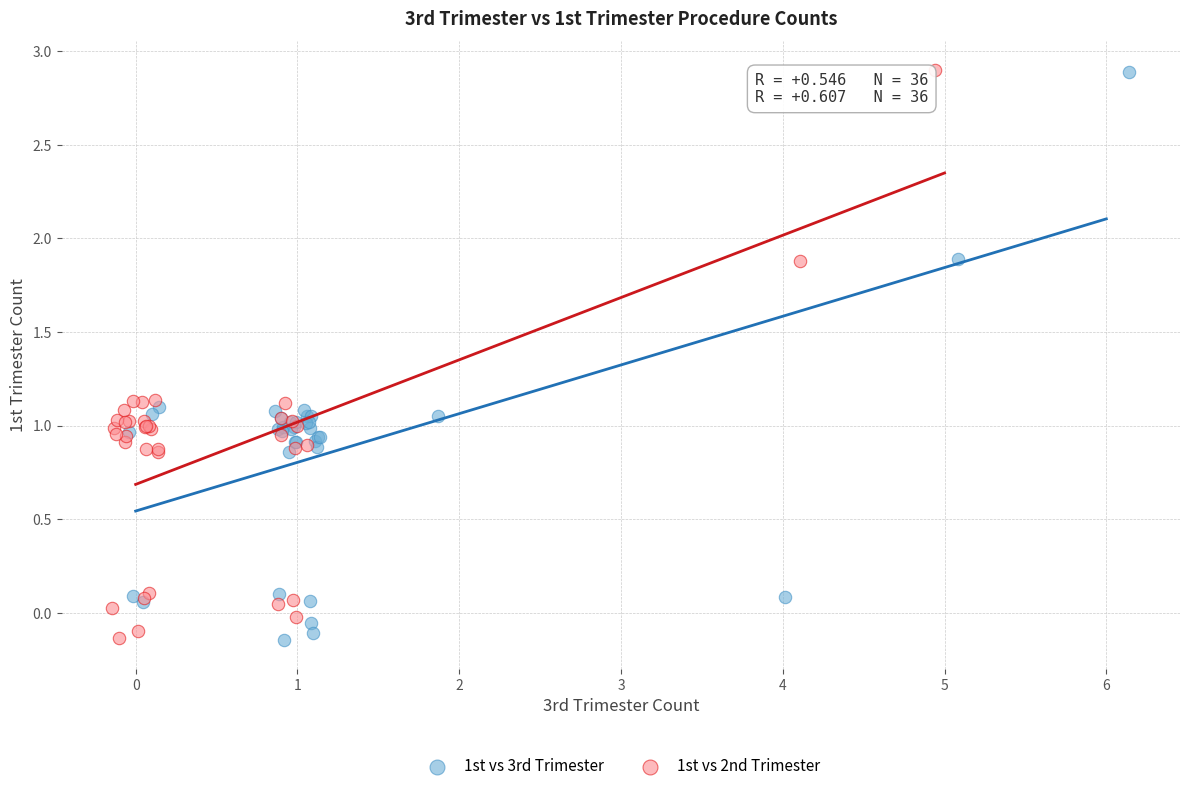

What are all the series names shown in the legend?

1st vs 3rd Trimester, 1st vs 2nd Trimester